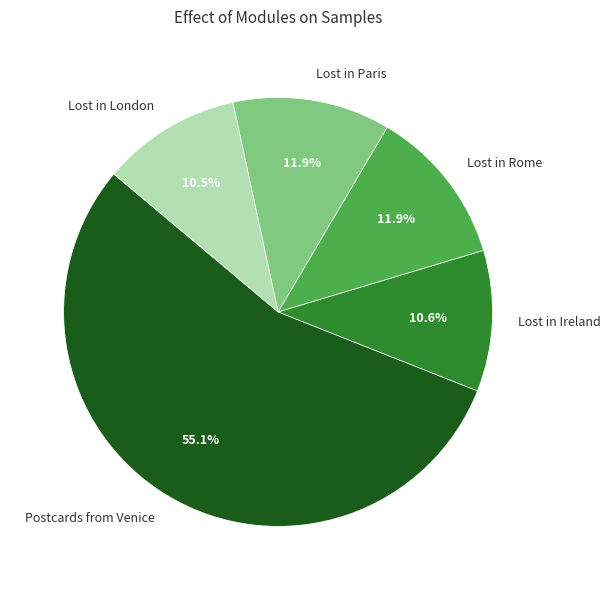

Count the number of slices in the pie.

5